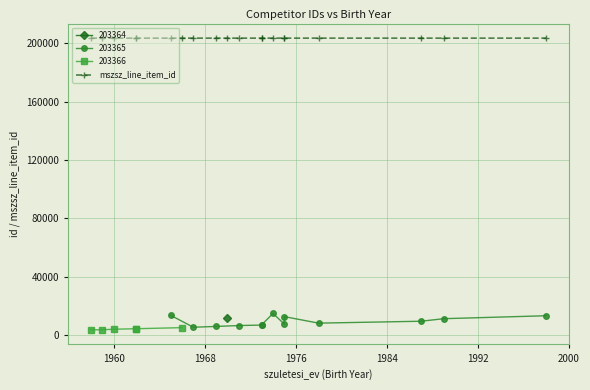

Is it true that the value at 1960 is 119654?

False